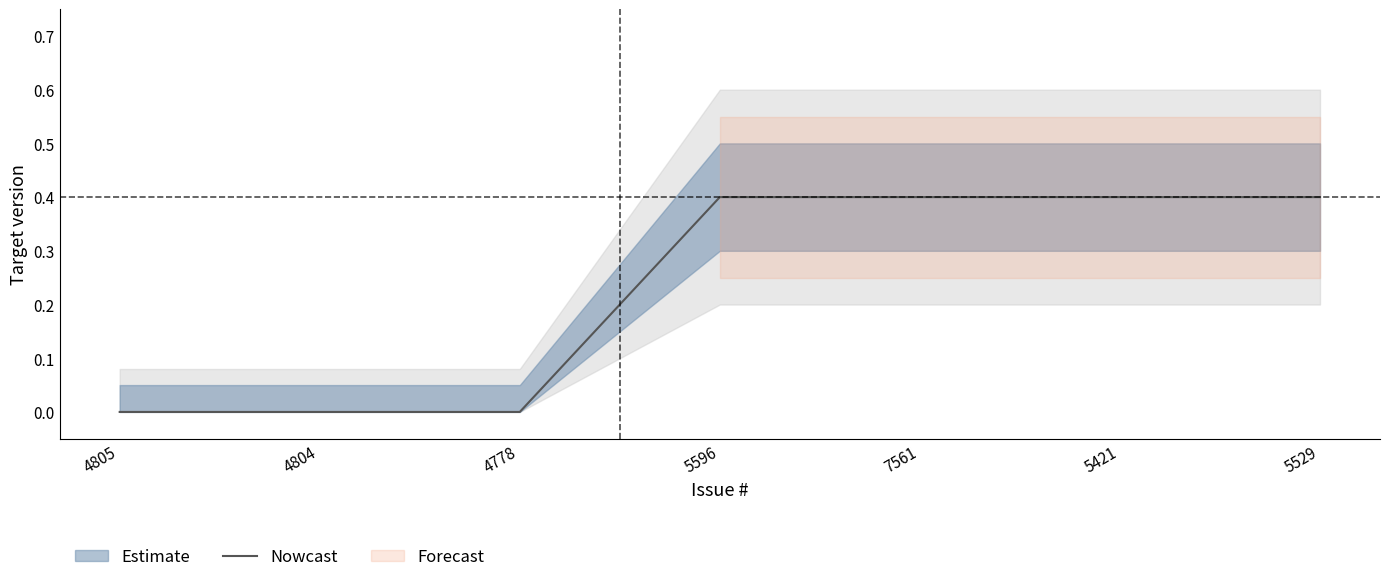

What is the greatest value displayed?

0.4